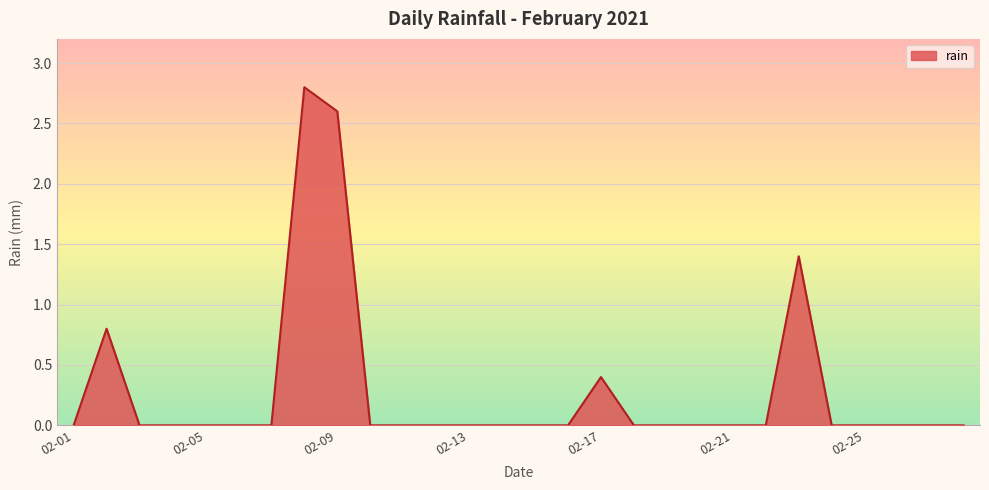

What is the maximum value shown in the chart?

2.8